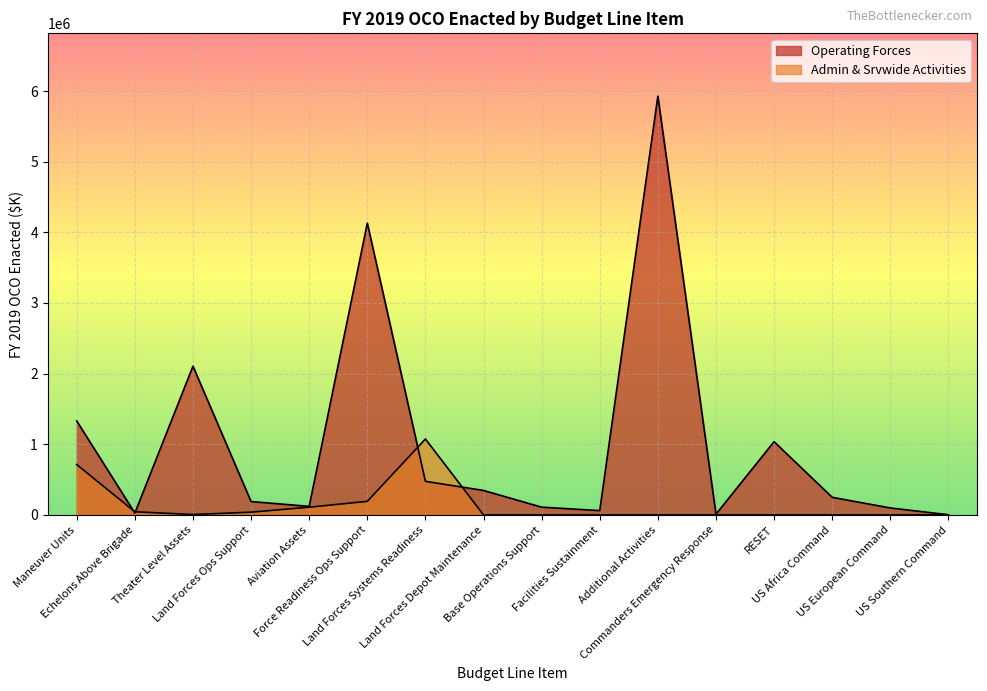

At which category is the sum across all series the highest?

Additional Activities